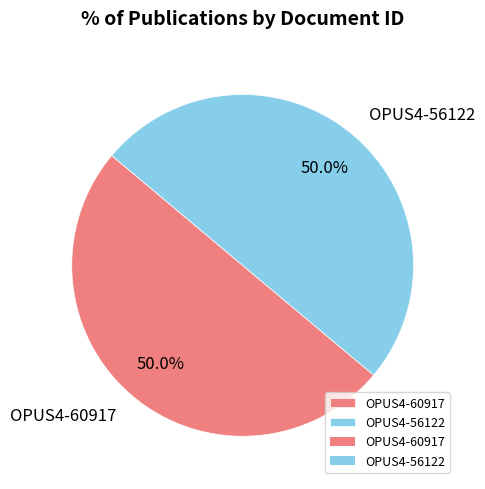

Is the sum of OPUS4-56122 and OPUS4-60917 greater than half?

Yes